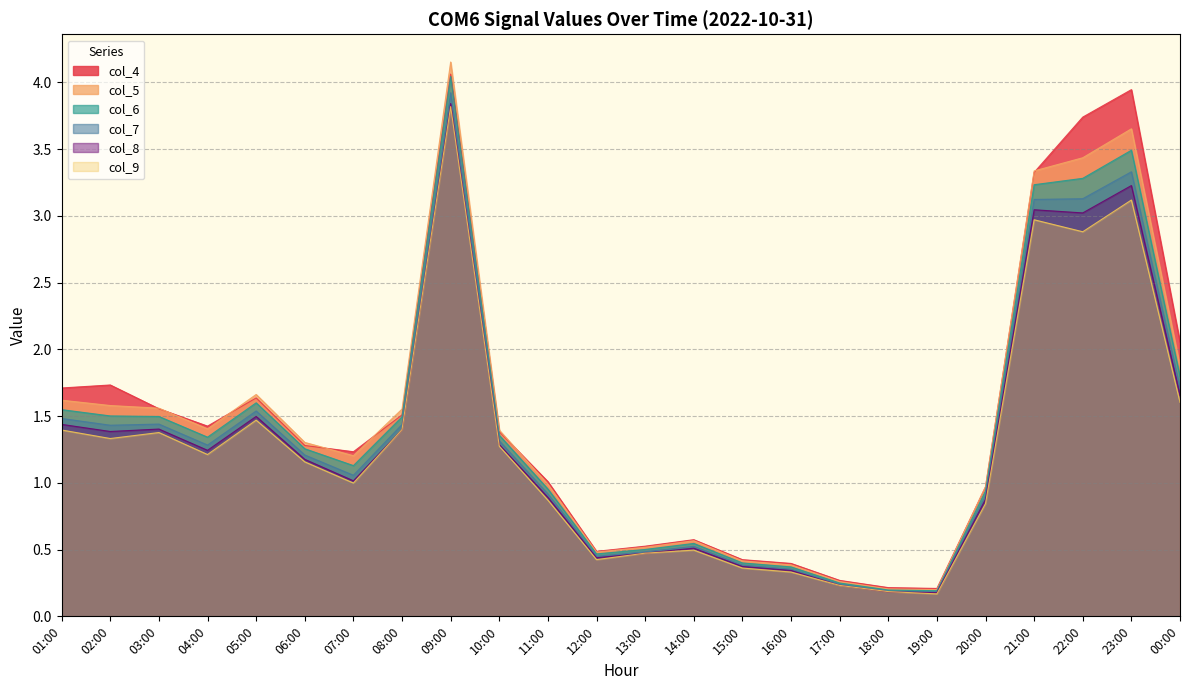

What is the value of the col_8 point at the 10th from the left?

1.3